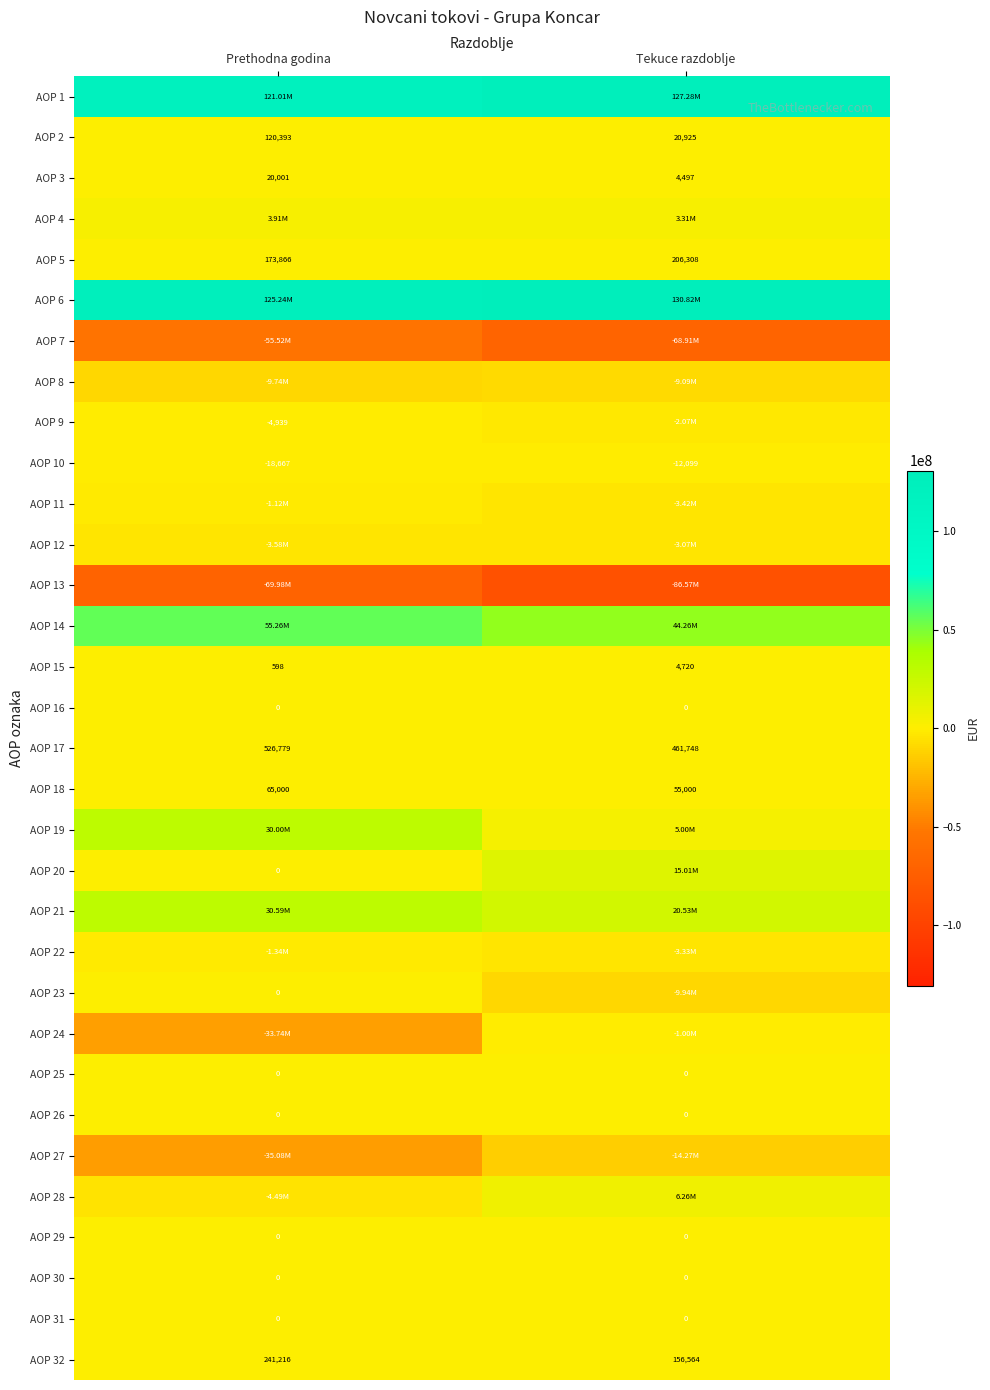

At which category is the sum across all series the highest?

Prethodna godina